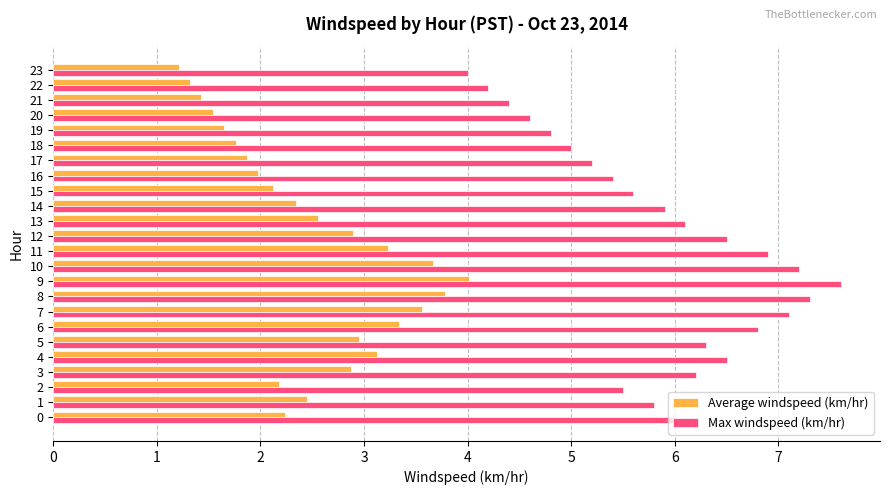

List the series in order of their overall mean, highest first.

Max windspeed (km/hr), Average windspeed (km/hr)